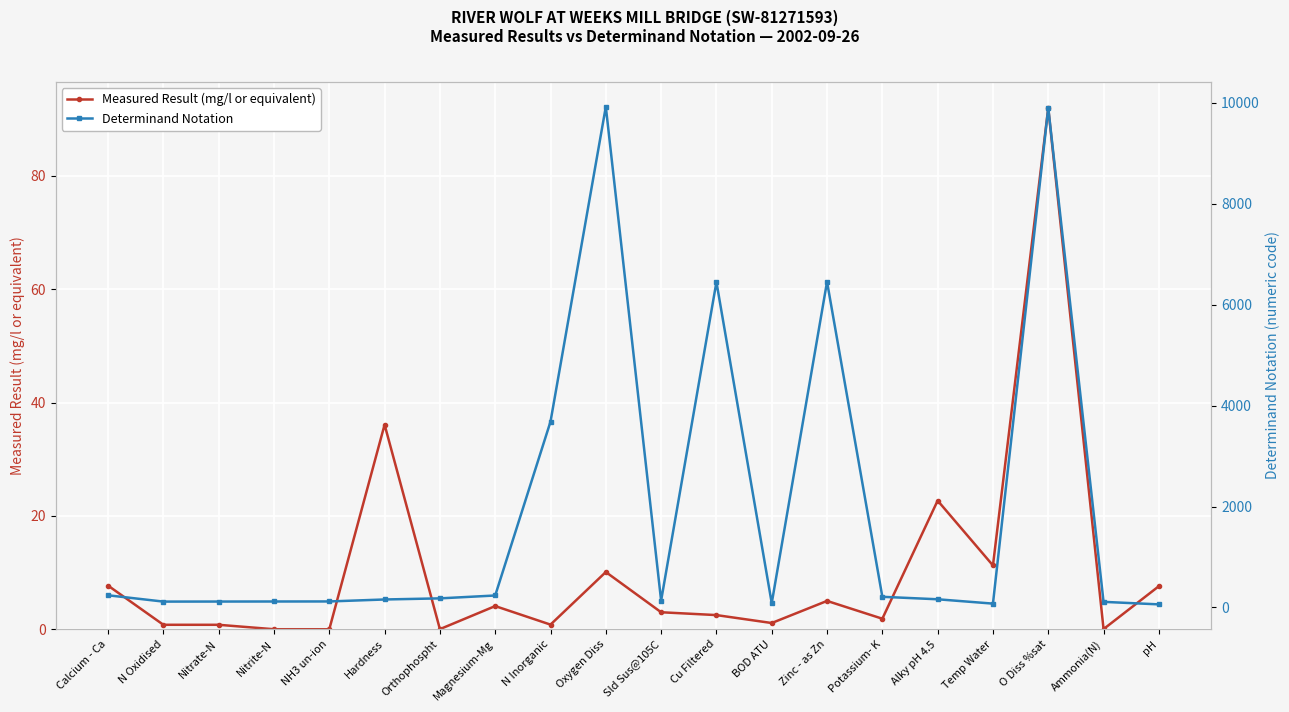

What is the label of the 9th point from the right?

Cu Filtered